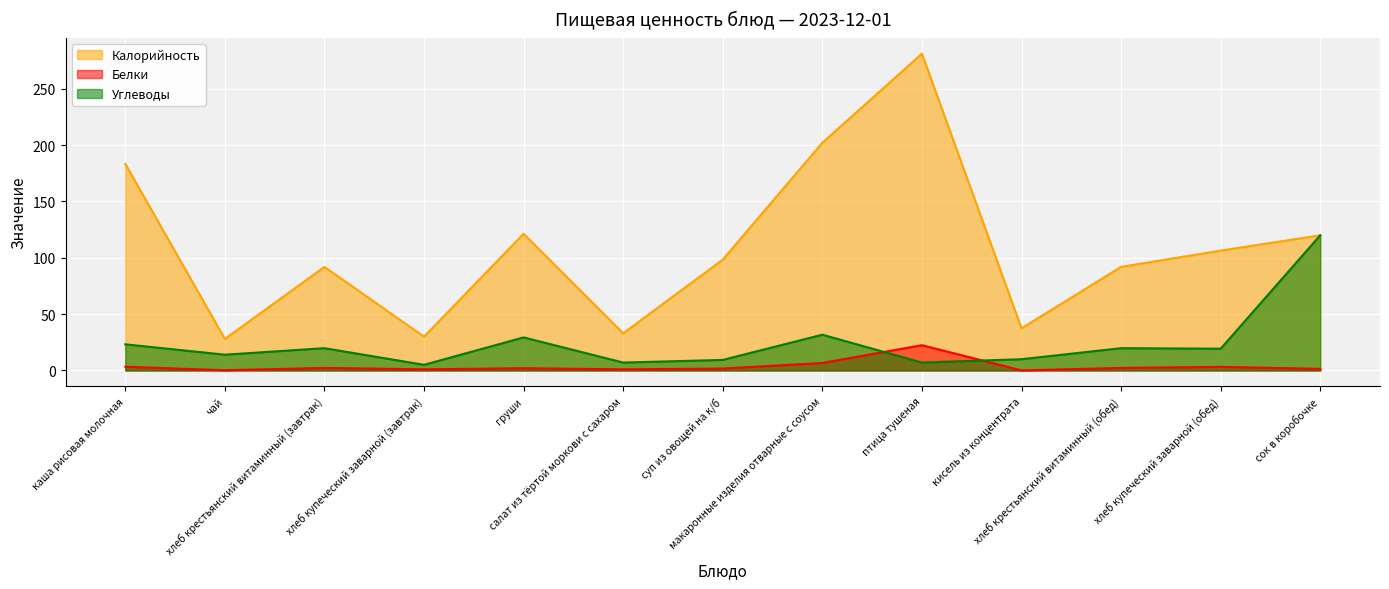

Which series changed the most between хлеб купеческий заварной (завтрак) and хлеб купеческий заварной (обед)?

Калорийность